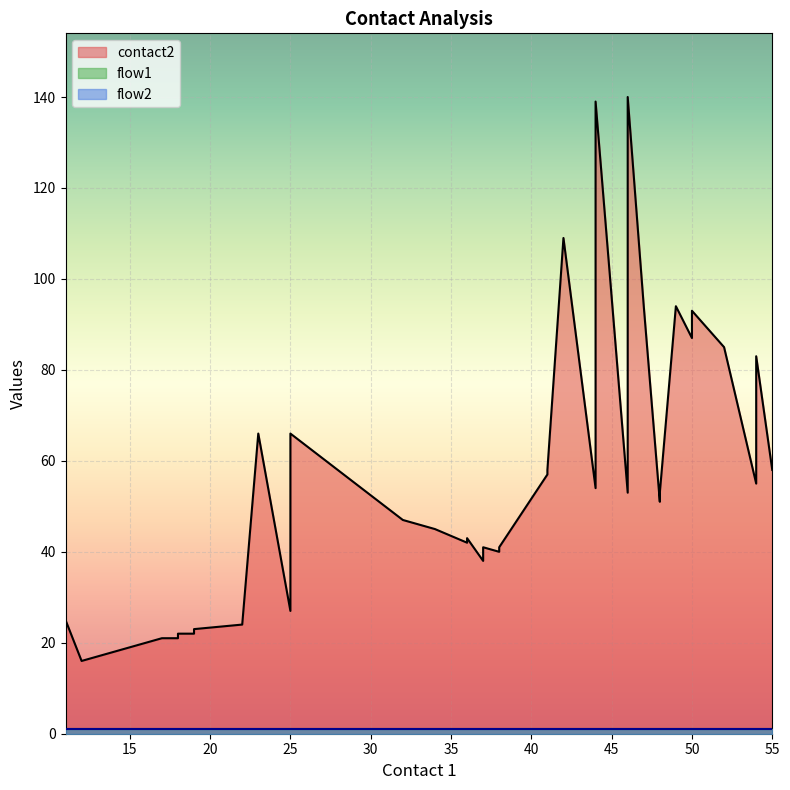

At which category is the sum across all series the highest?

46